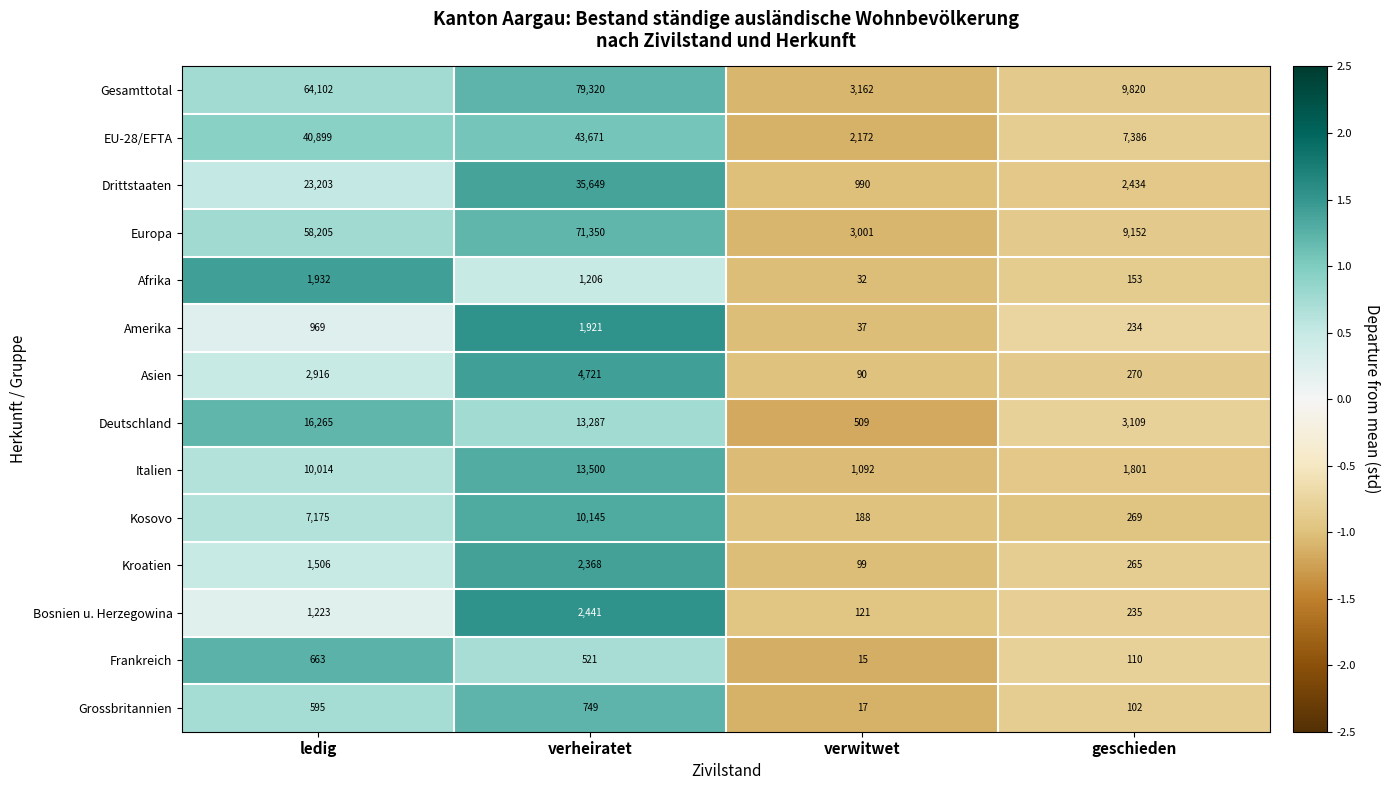

What is the difference between the maximum and minimum values in the Afrika series?

1900